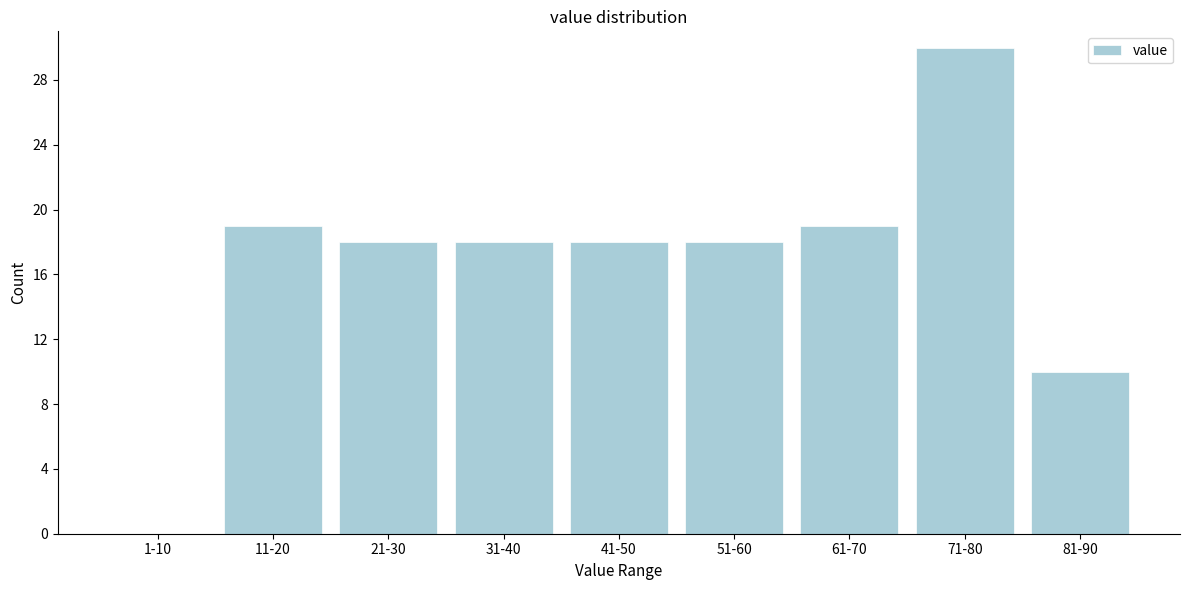

Reading left to right, extract all data points from this chart.

1-10=0	11-20=19	21-30=18	31-40=18	41-50=18	51-60=18	61-70=19	71-80=30	81-90=10